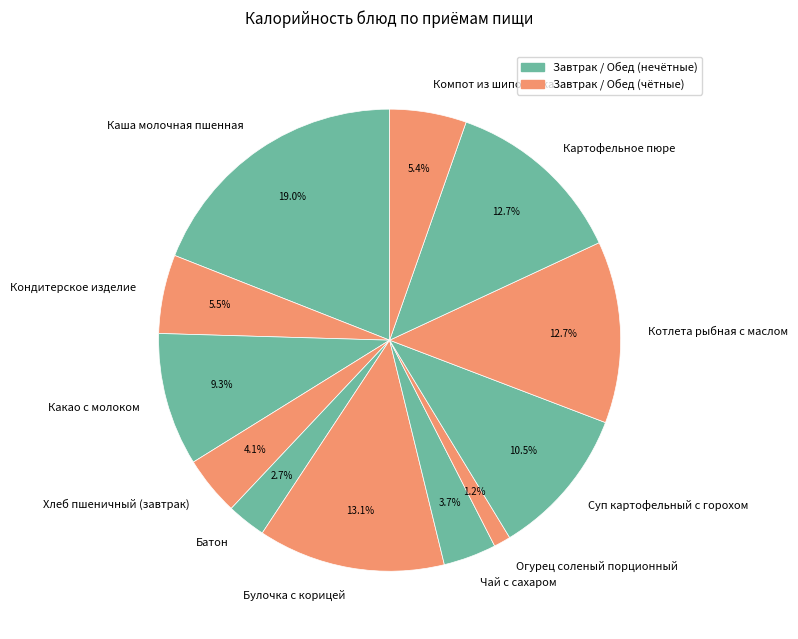

True or false: Каша молочная пшенная accounts for 19% of the total.

True